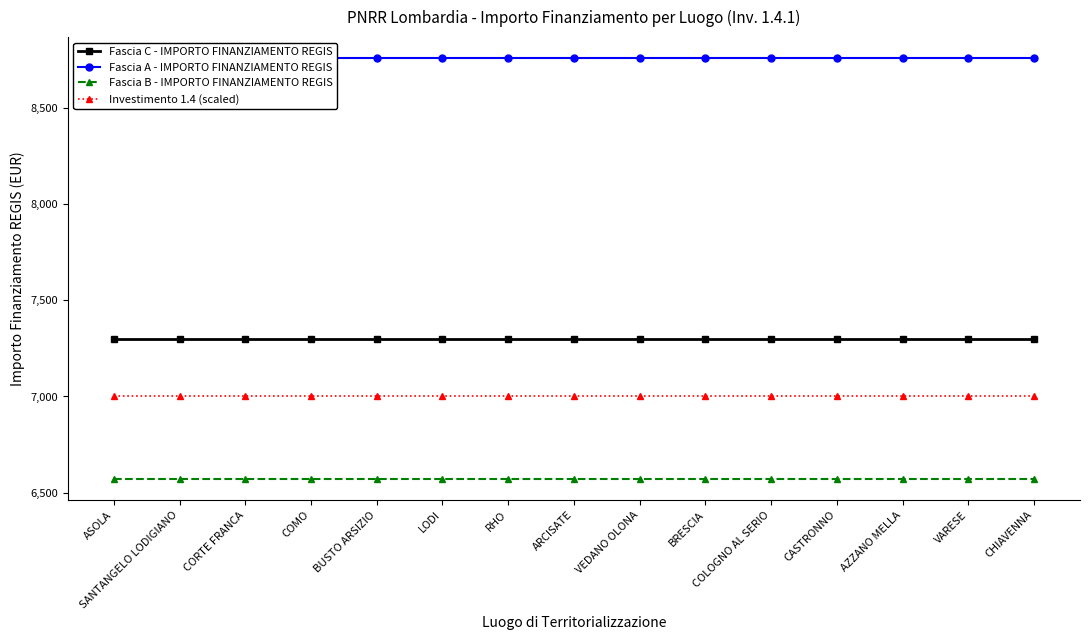

Reading left to right, extract all data points from this chart.

Fascia C - IMPORTO FINANZIAMENTO REGIS: 7301.0	7301.0	7301.0	7301.0	7301.0	7301.0	7301.0	7301.0	7301.0	7301.0	7301.0	7301.0	7301.0	7301.0	7301.0
Fascia A - IMPORTO FINANZIAMENTO REGIS: 8761.2	8761.2	8761.2	8761.2	8761.2	8761.2	8761.2	8761.2	8761.2	8761.2	8761.2	8761.2	8761.2	8761.2	8761.2
Fascia B - IMPORTO FINANZIAMENTO REGIS: 6570.9	6570.9	6570.9	6570.9	6570.9	6570.9	6570.9	6570.9	6570.9	6570.9	6570.9	6570.9	6570.9	6570.9	6570.9
Investimento 1.4 (scaled): 7000.0	7000.0	7000.0	7000.0	7000.0	7000.0	7000.0	7000.0	7000.0	7000.0	7000.0	7000.0	7000.0	7000.0	7000.0